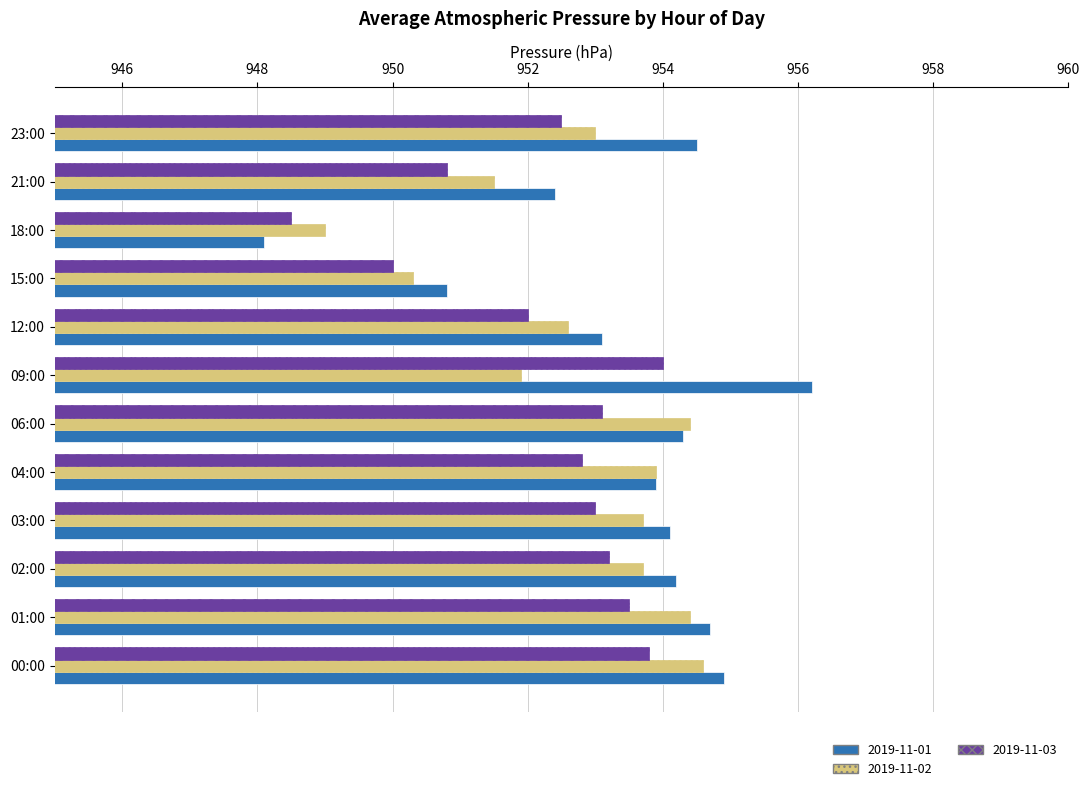

Which series has the largest range (max minus min)?

2019-11-01